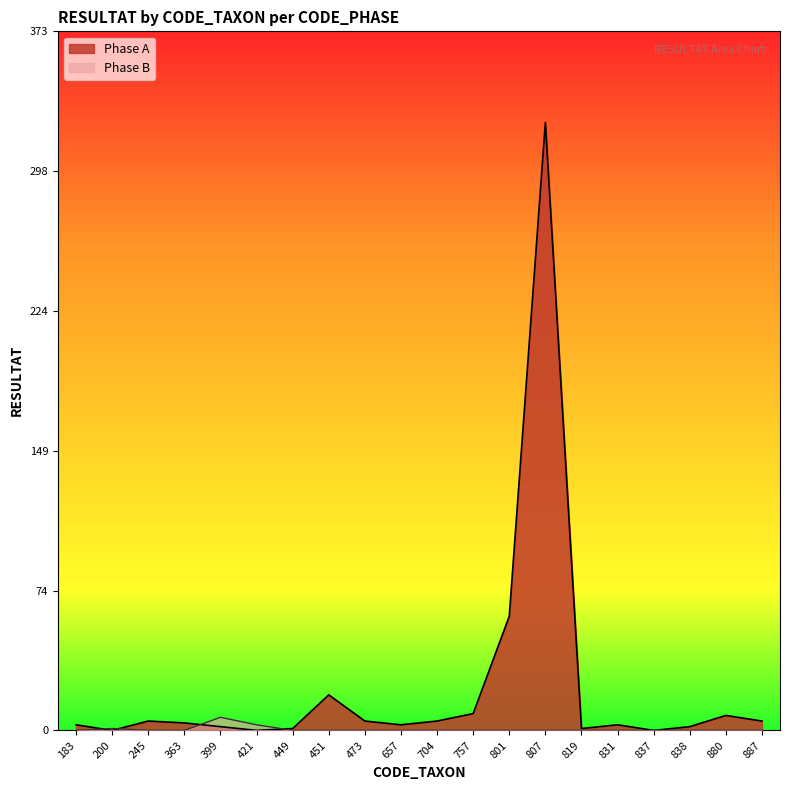

Which series has the largest range (max minus min)?

Phase A